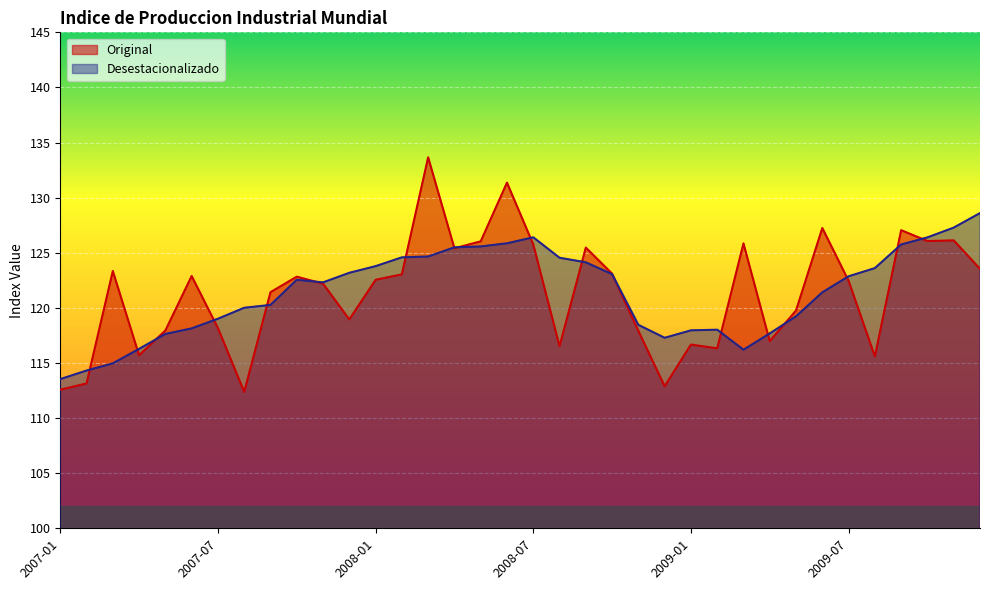

What is the label of the 15th point from the left?

2008-03